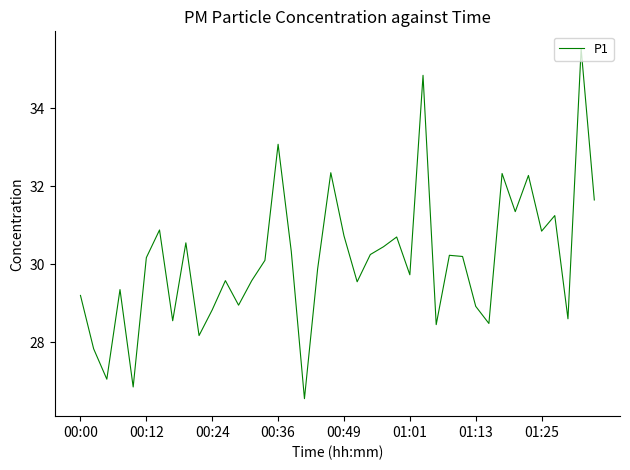

What is the smallest value displayed?

26.6